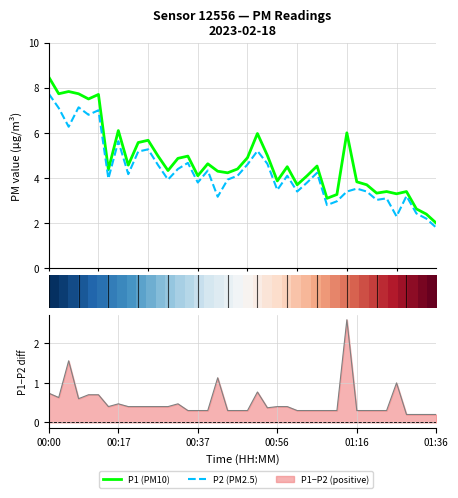

Is the value of P2 (PM2.5) at 31 greater than the value of P1 (PM10) at 9?

No